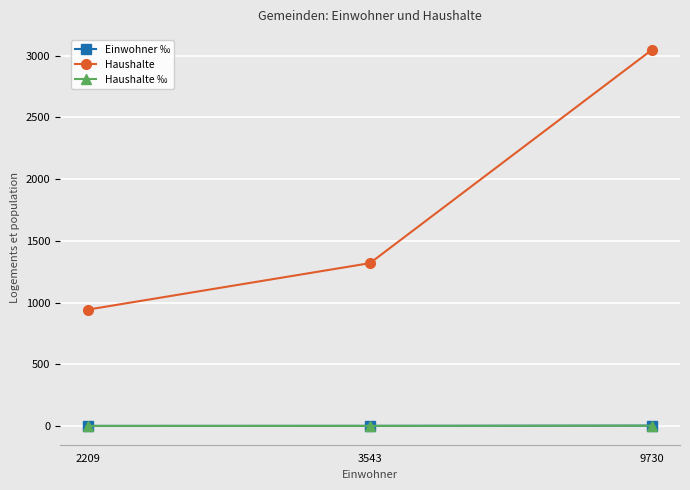

What is the sum of the Haushalte values at 2209 and 3543?

2262.0